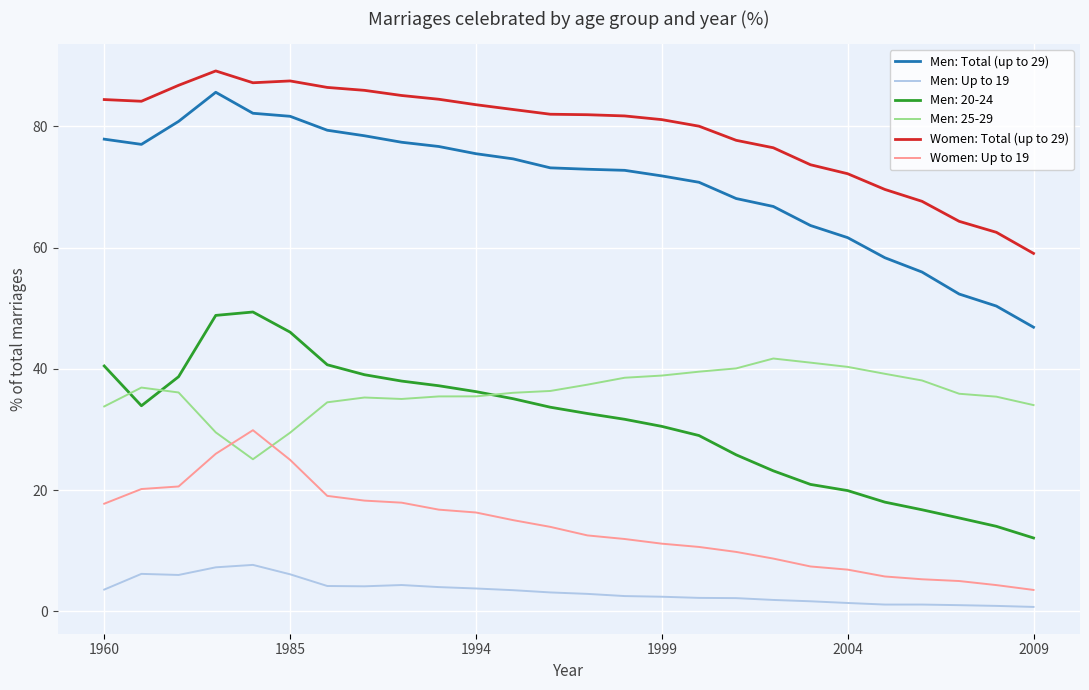

True or false: Men: 25-29 and Men: Up to 19 cross at least once.

False